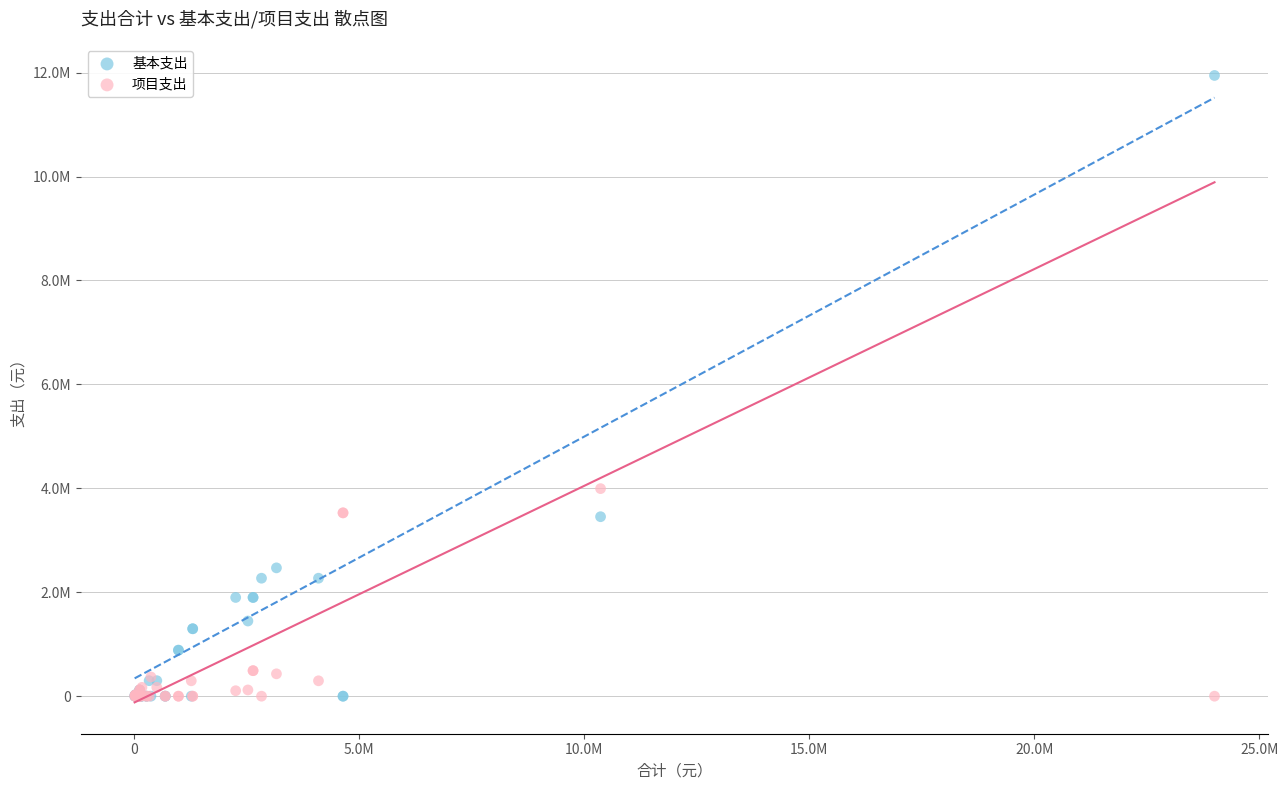

What are all the series names shown in the legend?

基本支出, 项目支出